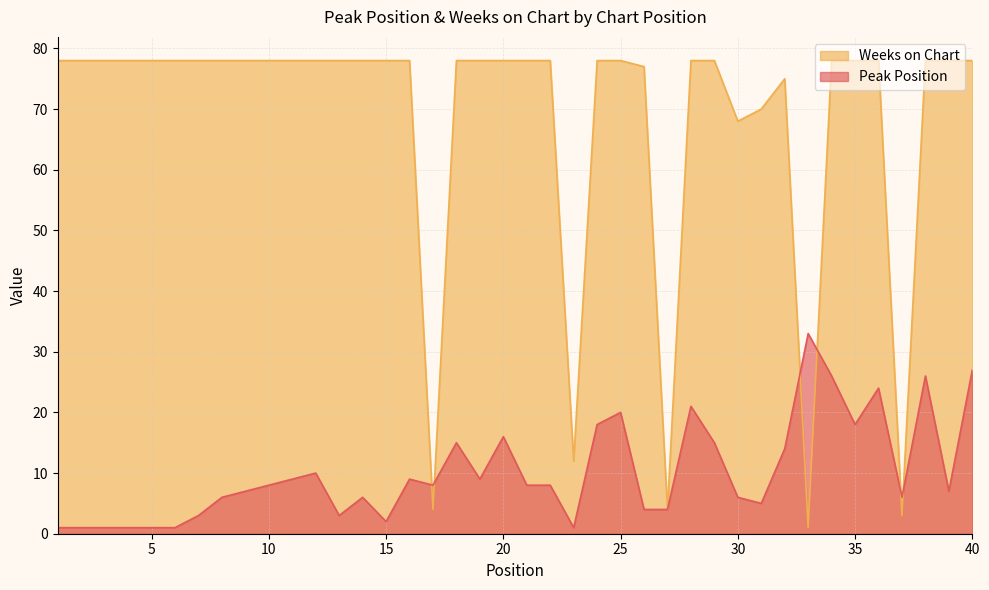

Which has a higher value, 36 or 32?

36